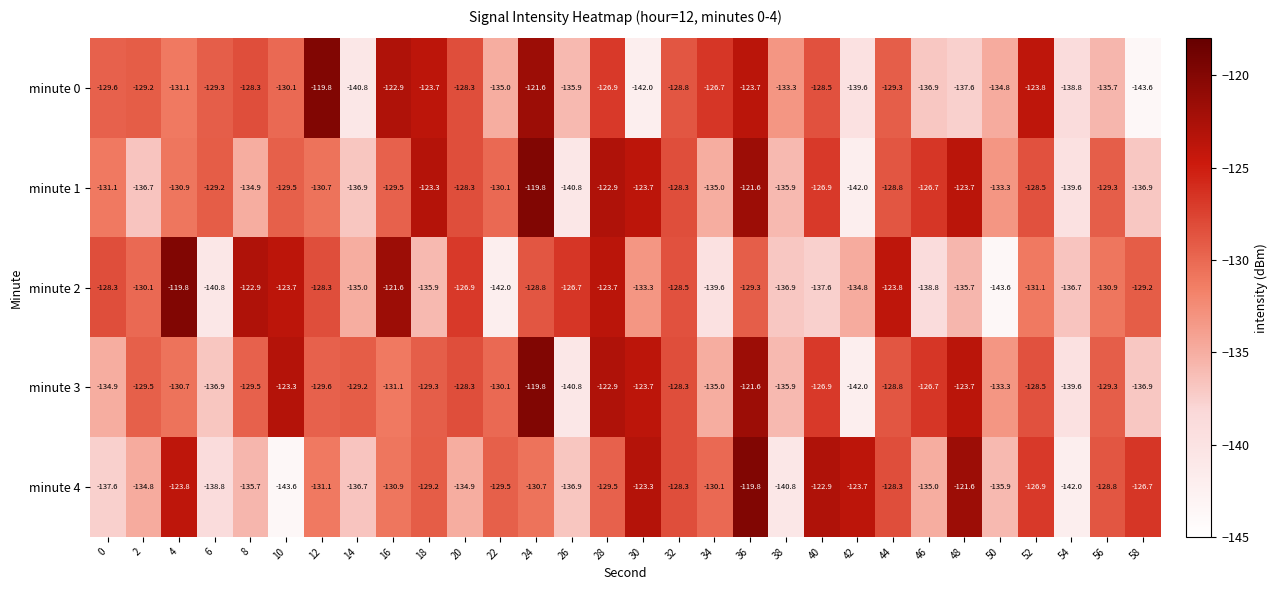

What is the smallest value displayed?

-143.6